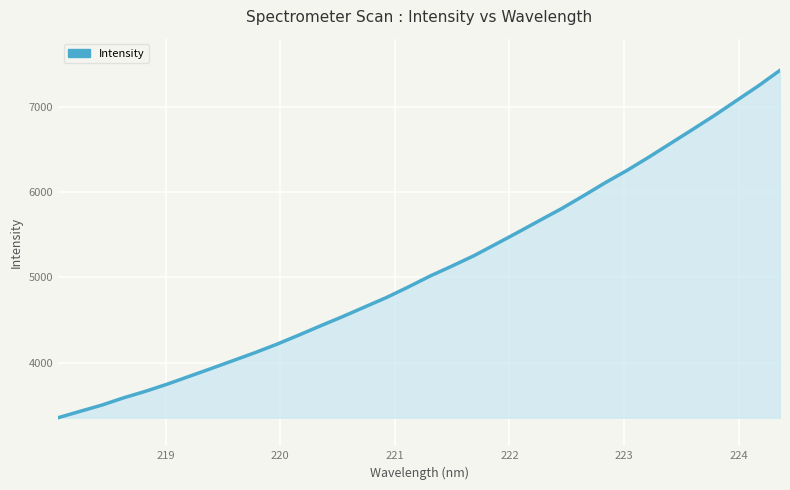

What is the difference between the maximum and minimum values?

4075.9